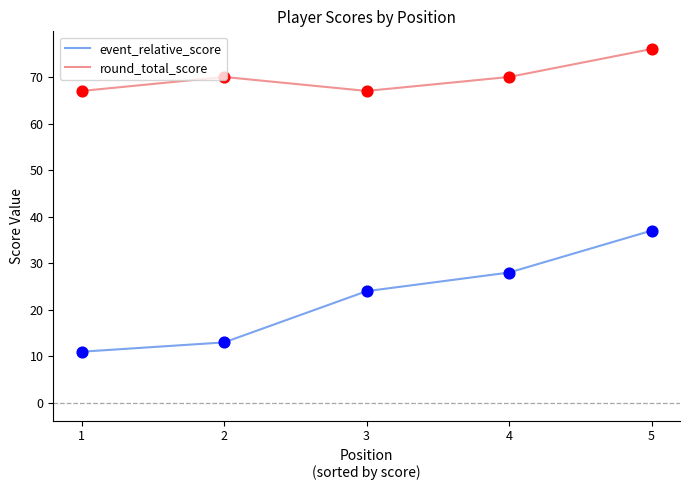

Is the value of round_total_score at 4 greater than the value of event_relative_score at 1?

Yes